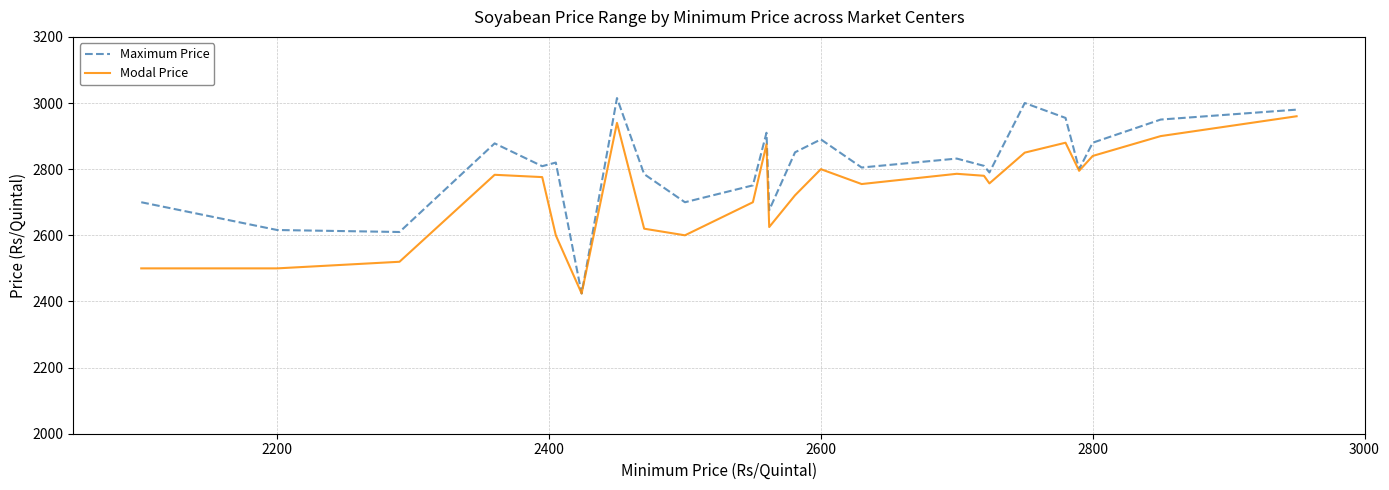

How many lines are shown in the chart?

2